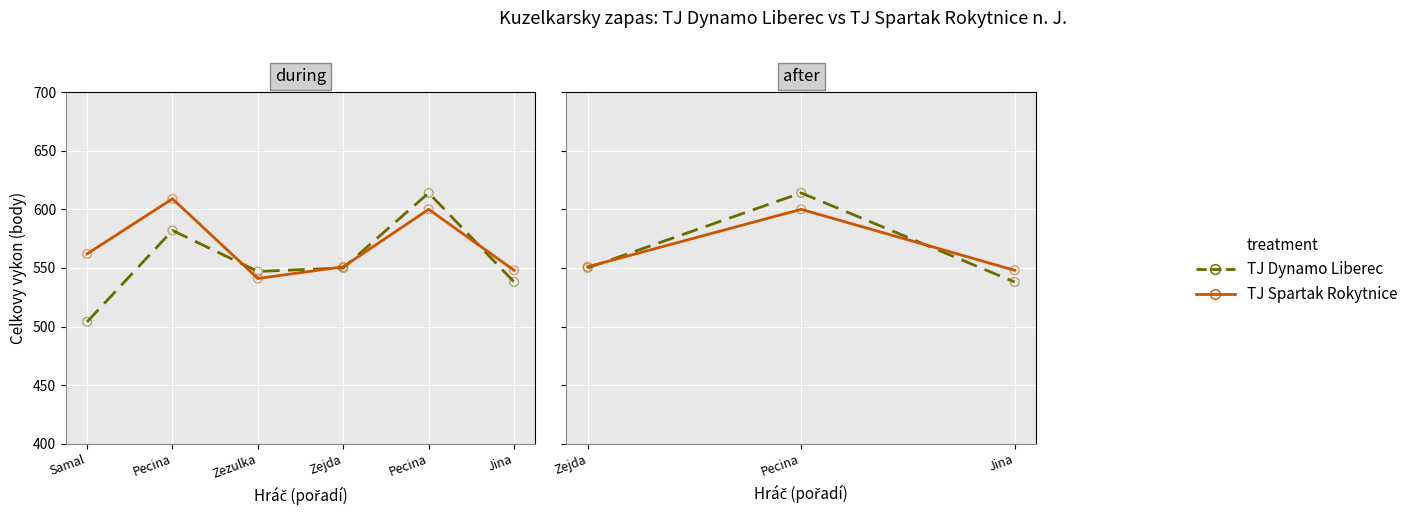

Which series has the widest spread of Y values?

TJ Dynamo Liberec (Celk.)